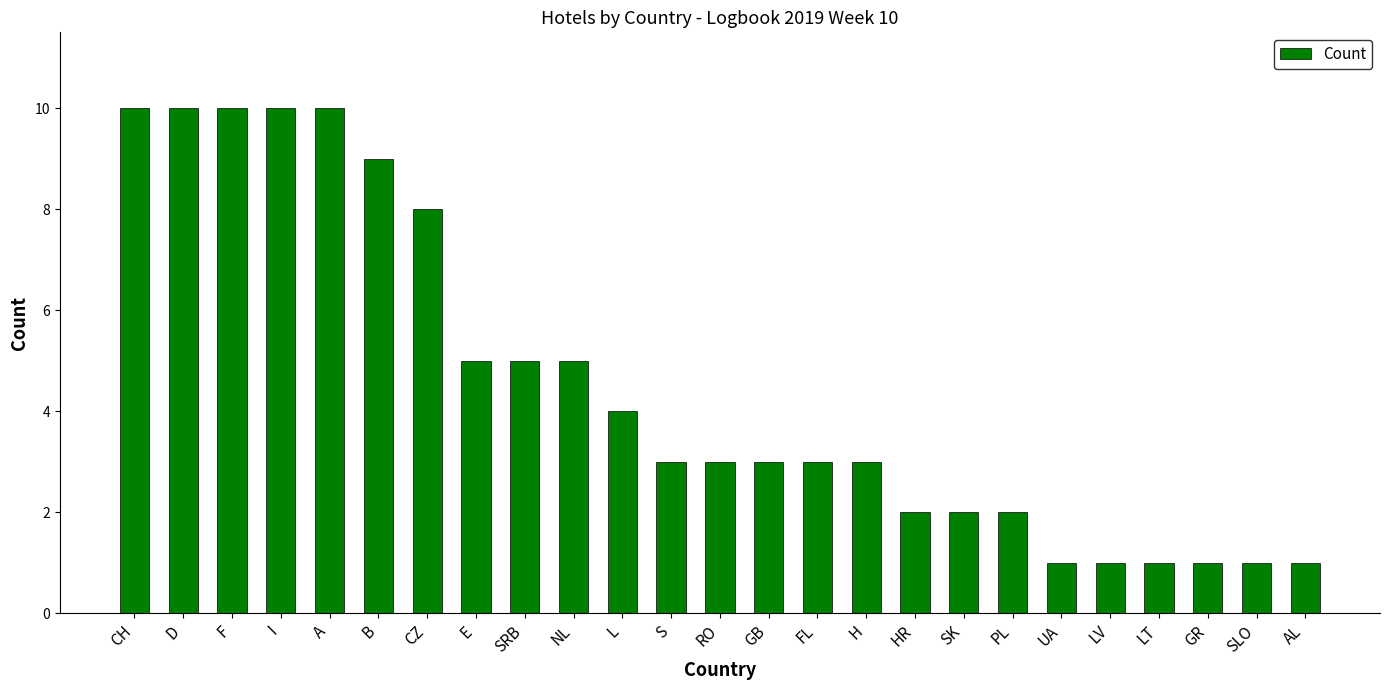

What is the maximum value shown in the chart?

10